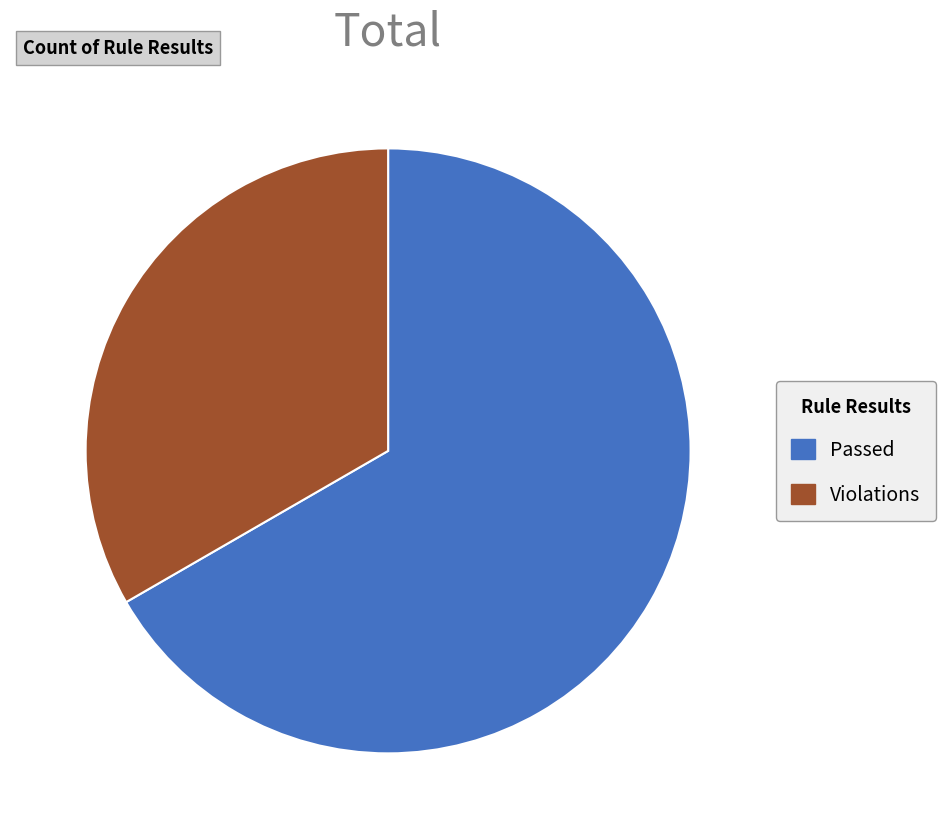

How many segments does this pie chart have?

2